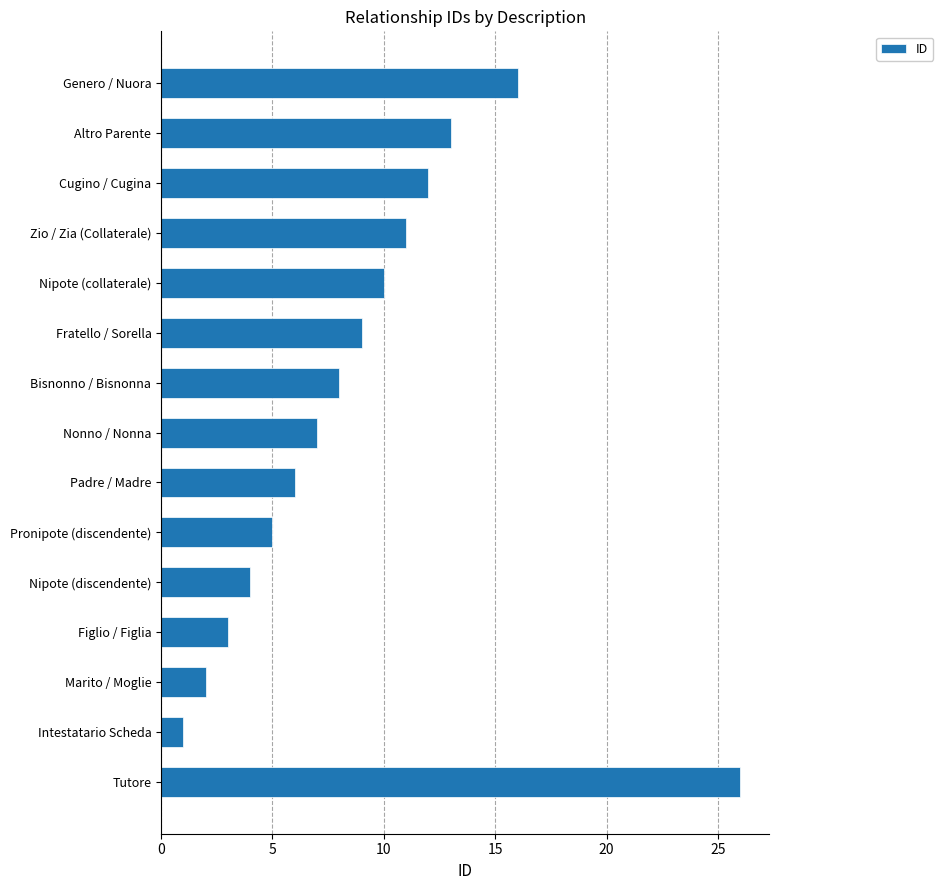

Approximately how many times larger is the value at Altro Parente compared to Zio / Zia (Collaterale)?

1.2